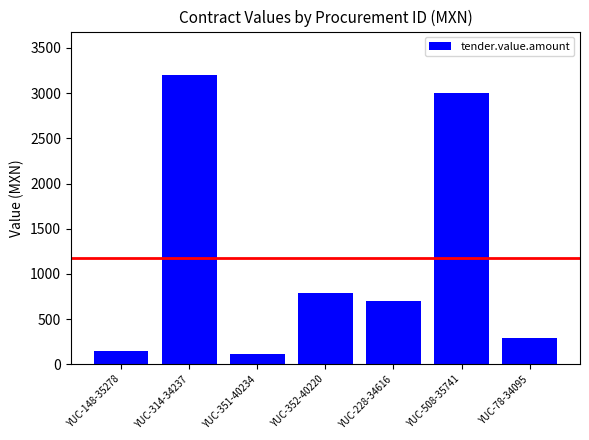

Rank the categories by value from lowest to highest.

YUC-351-40234, YUC-148-35278, YUC-78-34095, YUC-228-34616, YUC-352-40220, YUC-508-35741, YUC-314-34237